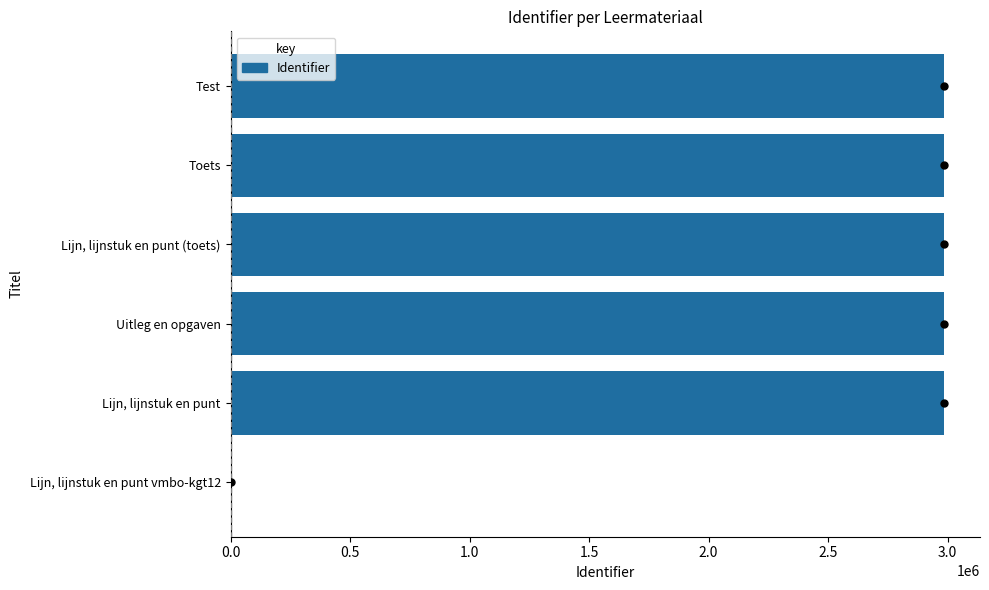

What is the change in value from Lijn, lijnstuk en punt vmbo-kgt12 to Toets?

+2986090